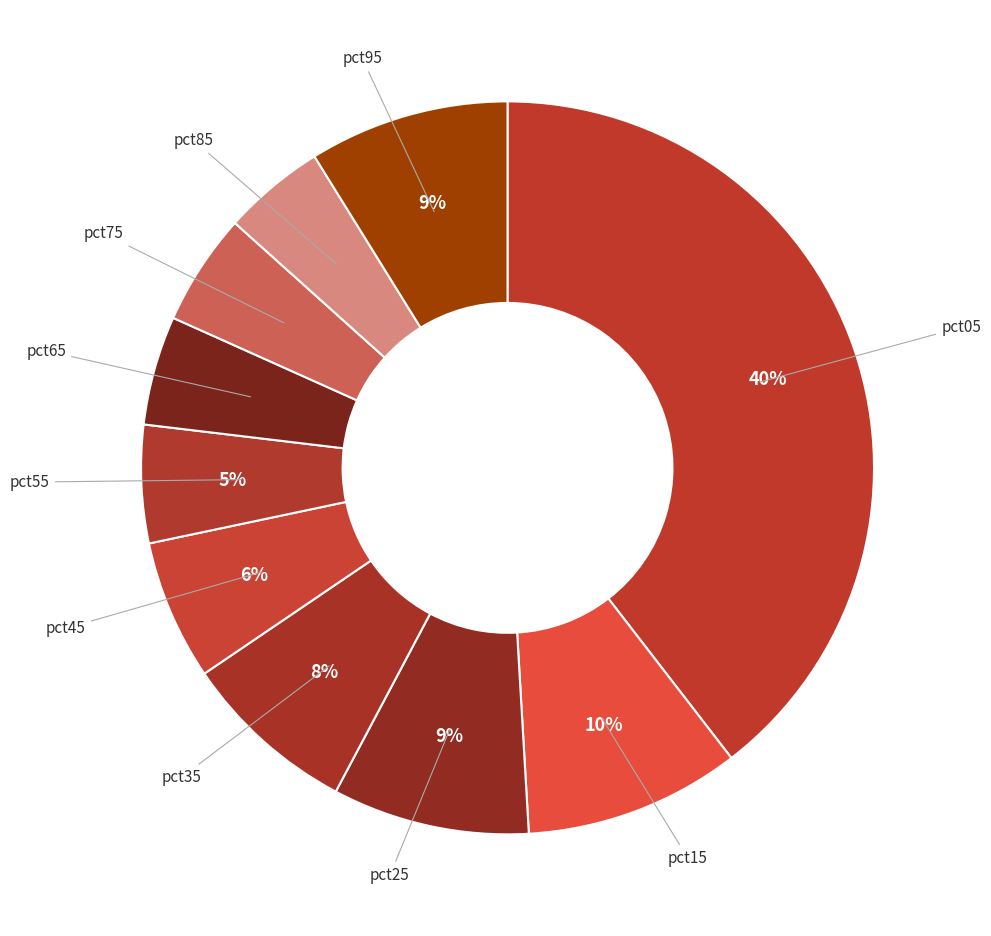

Is there any slice that represents more than half of the pie?

No